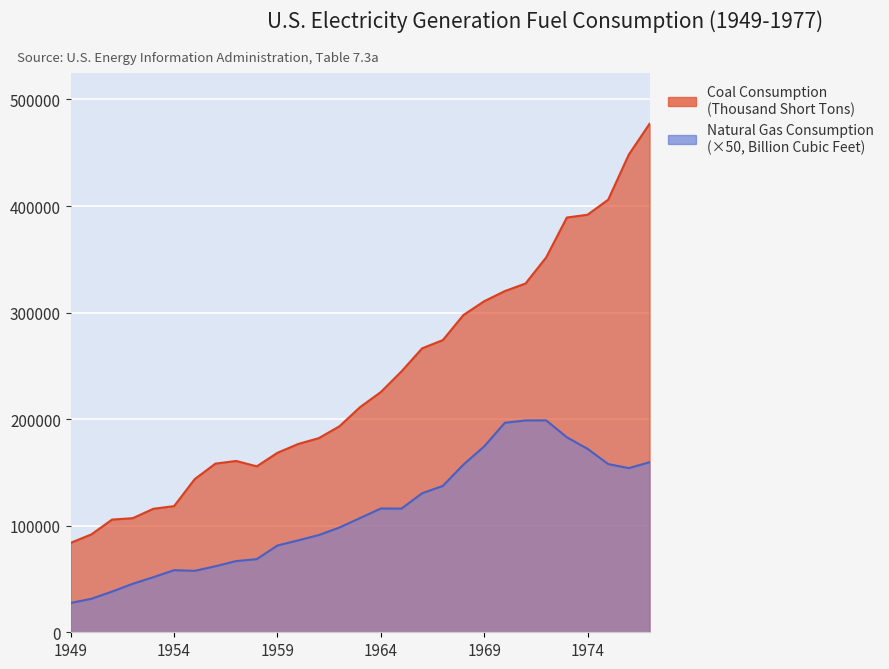

What is the spread (max minus min) of values at 1956?

96313.4